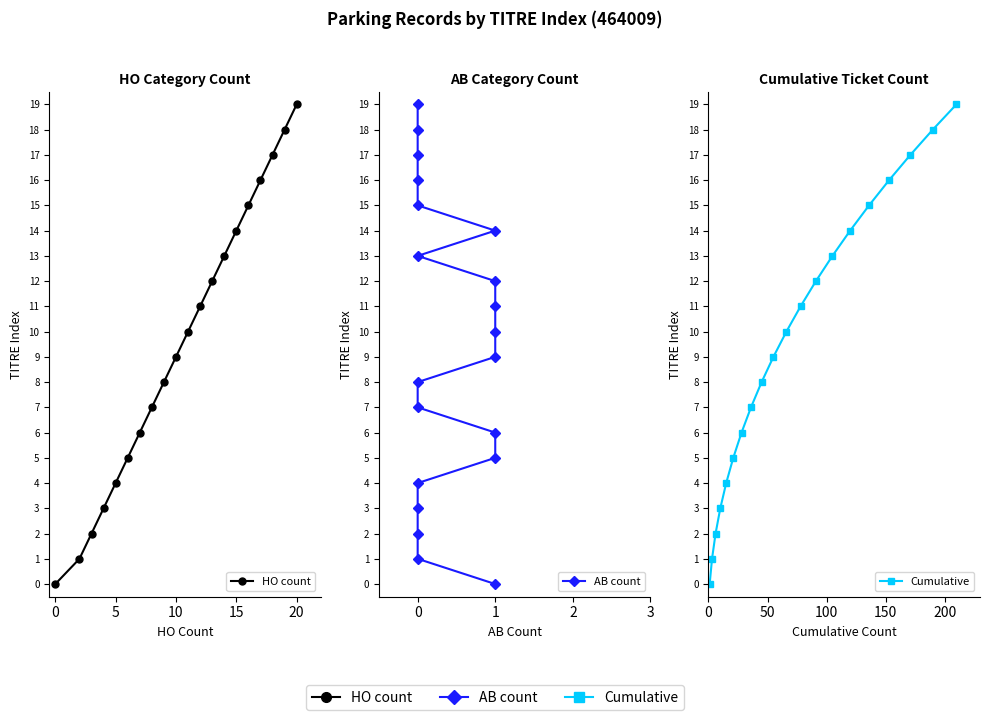

What is the total value across all series at 0?

3